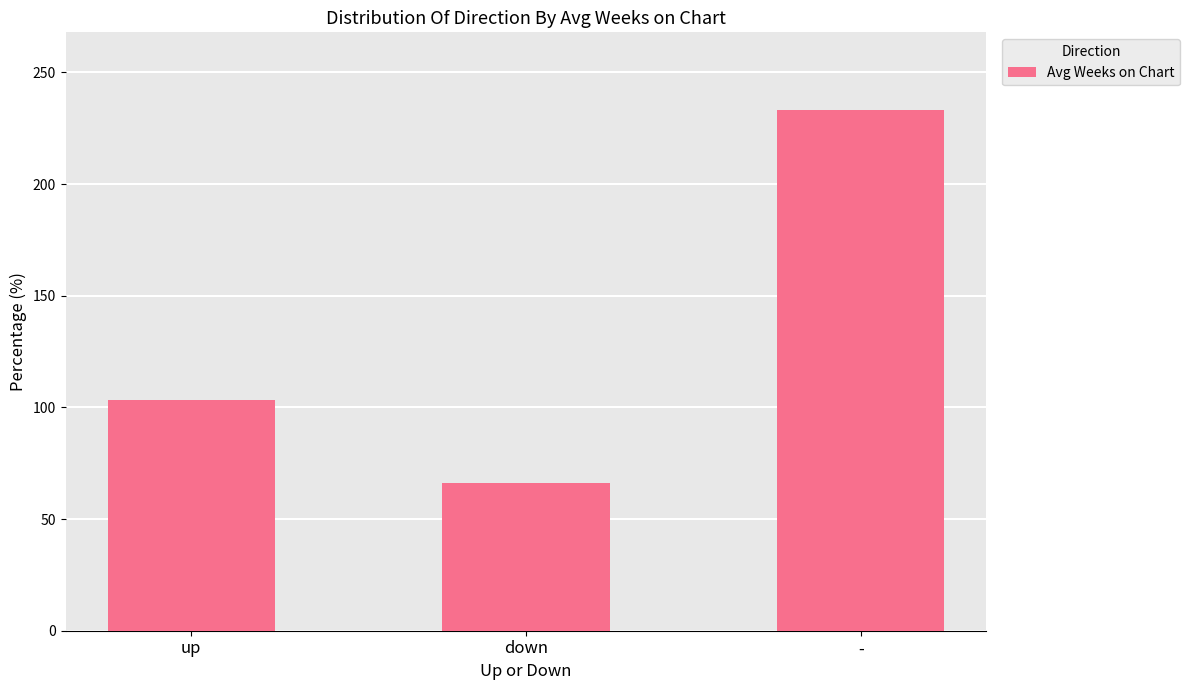

True or false: the data shows 103.2 at up.

True